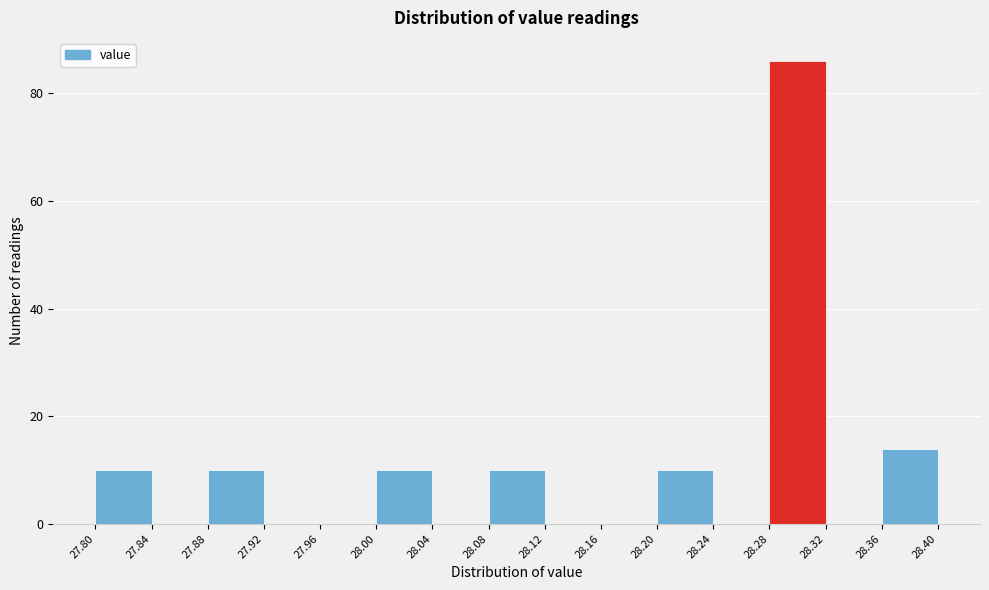

Reading left to right, list every bar in this chart as the range it spans on the x-axis followed by its height. The values are not printed on the chart, so give them approximately, as read against the axis.

27.80 to 27.84: 10
27.84 to 27.88: 0
27.88 to 27.92: 10
27.92 to 27.96: 0
27.96 to 28.00: 0
28.00 to 28.04: 10
28.04 to 28.08: 0
28.08 to 28.12: 10
28.12 to 28.16: 0
28.16 to 28.20: 0
28.20 to 28.24: 10
28.24 to 28.28: 0
28.28 to 28.32: 86
28.32 to 28.36: 0
28.36 to 28.40: 14